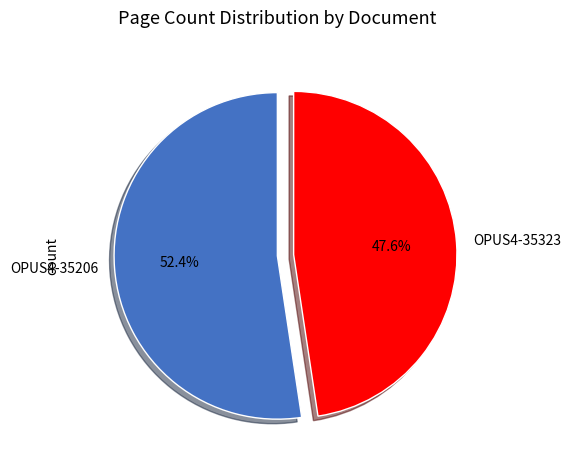

Does OPUS4-35323 account for over 50% of the chart?

No